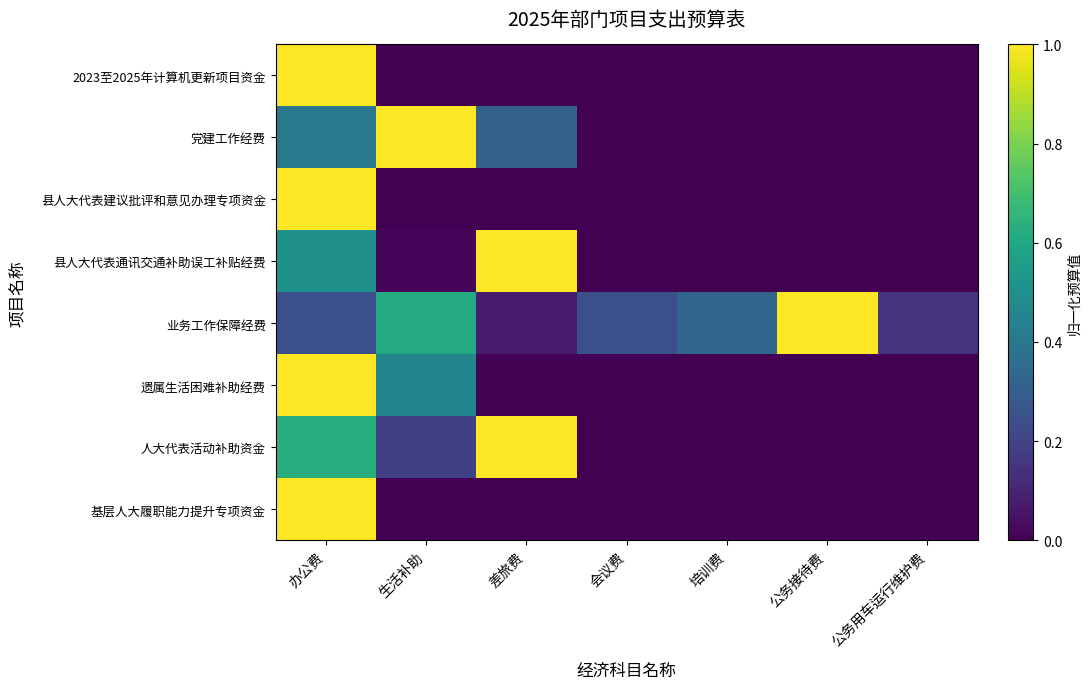

Reading left to right, extract all data points from this chart.

2023至2025年计算机更新项目资金: 办公费=1.0	生活补助=0.0	差旅费=0.0	会议费=0.0	培训费=0.0	公务接待费=0.0	公务用车运行维护费=0.0
党建工作经费: 办公费=0.4	生活补助=1.0	差旅费=0.3	会议费=0.0	培训费=0.0	公务接待费=0.0	公务用车运行维护费=0.0
县人大代表建议批评和意见办理专项资金: 办公费=1.0	生活补助=0.0	差旅费=0.0	会议费=0.0	培训费=0.0	公务接待费=0.0	公务用车运行维护费=0.0
县人大代表通讯交通补助误工补贴经费: 办公费=0.5	生活补助=0.0	差旅费=1.0	会议费=0.0	培训费=0.0	公务接待费=0.0	公务用车运行维护费=0.0
业务工作保障经费: 办公费=0.2	生活补助=0.6	差旅费=0.1	会议费=0.2	培训费=0.3	公务接待费=1.0	公务用车运行维护费=0.2
遗属生活困难补助经费: 办公费=1.0	生活补助=0.5	差旅费=0.0	会议费=0.0	培训费=0.0	公务接待费=0.0	公务用车运行维护费=0.0
人大代表活动补助资金: 办公费=0.6	生活补助=0.2	差旅费=1.0	会议费=0.0	培训费=0.0	公务接待费=0.0	公务用车运行维护费=0.0
基层人大履职能力提升专项资金: 办公费=1.0	生活补助=0.0	差旅费=0.0	会议费=0.0	培训费=0.0	公务接待费=0.0	公务用车运行维护费=0.0